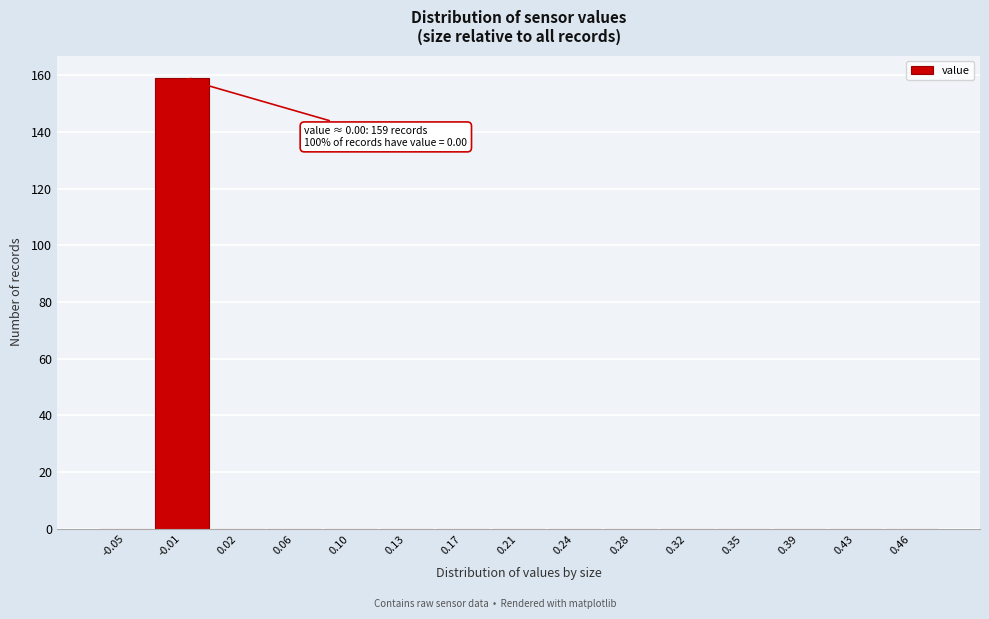

Reading left to right, list all the values displayed in this chart.

-0.05=0	-0.01=159	0.02=0	0.06=0	0.10=0	0.13=0	0.17=0	0.21=0	0.24=0	0.28=0	0.32=0	0.35=0	0.39=0	0.43=0	0.46=0